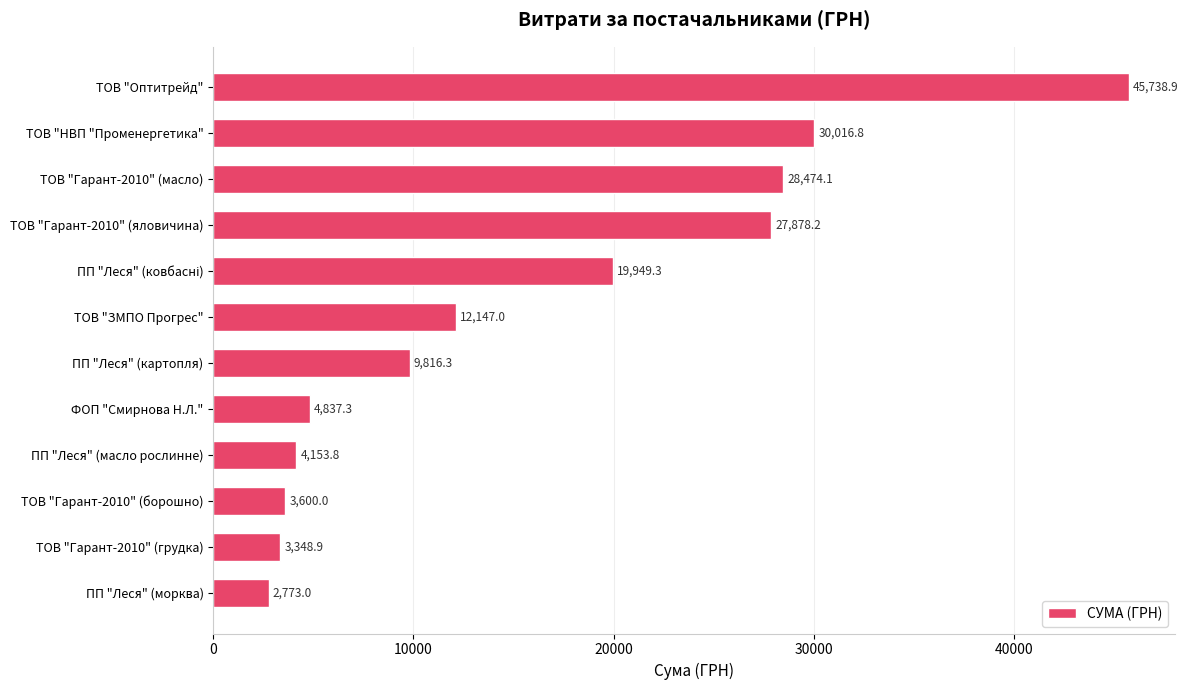

Where is the data nearest to the value 24255?

ТОВ "Гарант-2010" (яловичина)